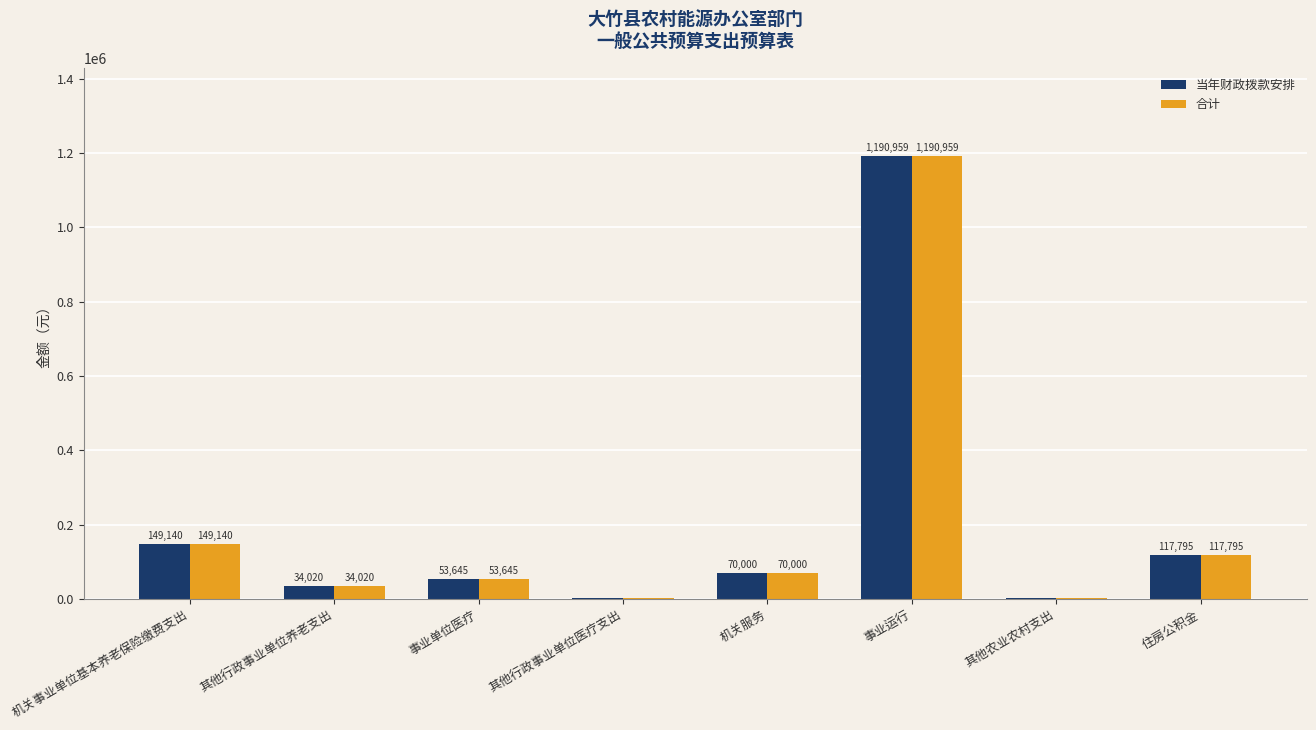

What is the average value of the 当年财政拨款安排 series?

202732